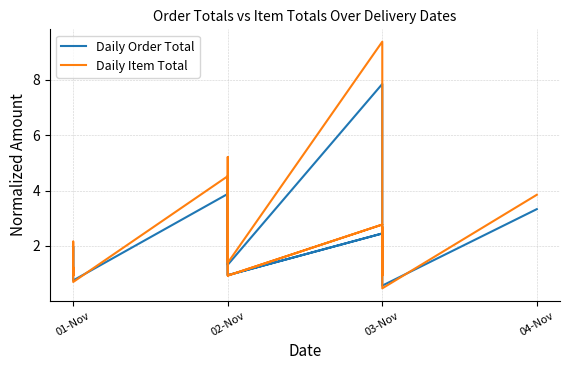

Which series has the largest total across all categories?

Daily Item Total